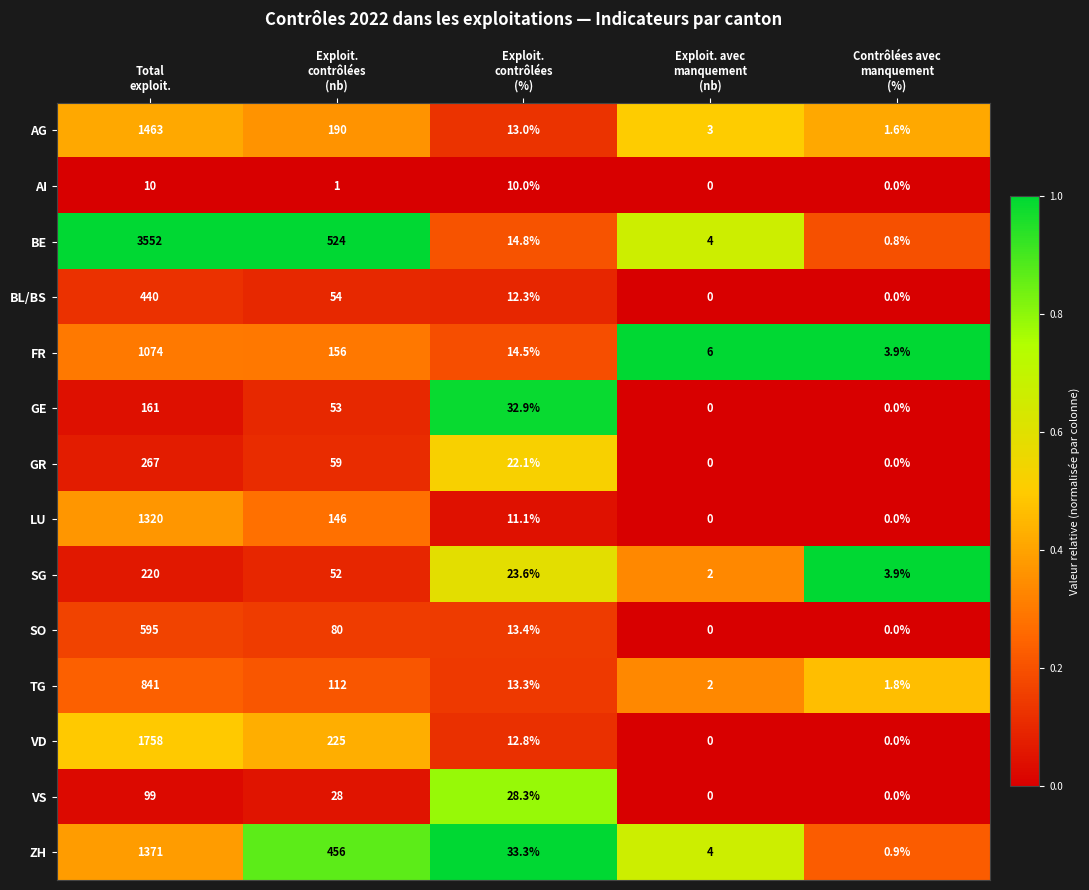

What is the difference between the second highest and minimum values in the GR series?

59.0